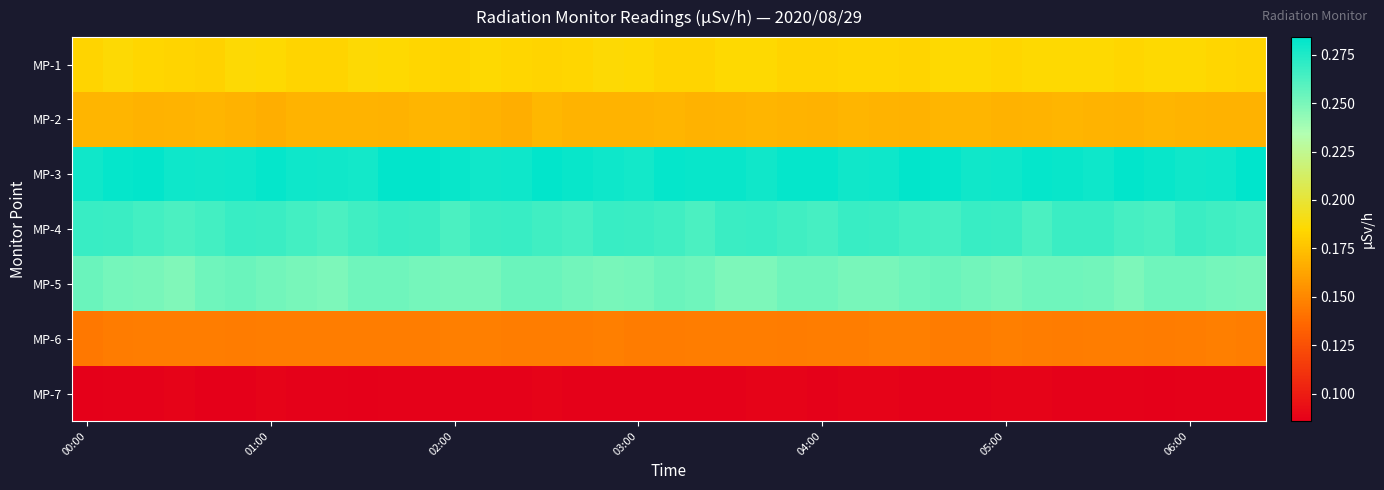

List the series in order of their peak value, highest first.

MP-3, MP-4, MP-5, MP-1, MP-2, MP-6, MP-7